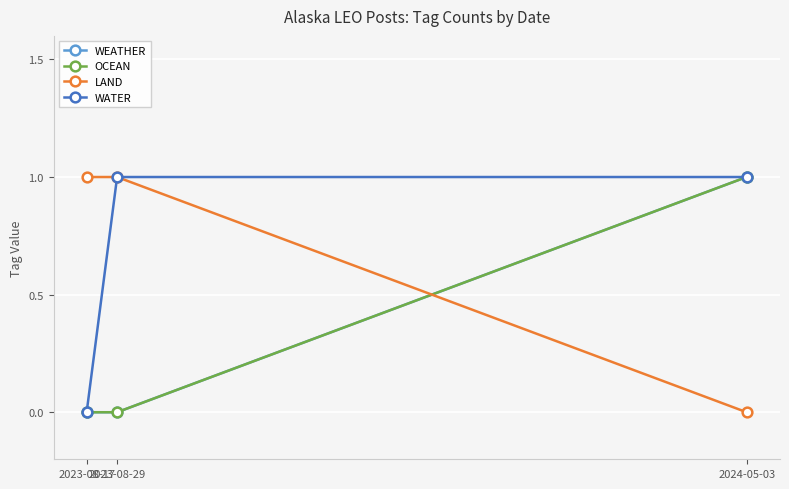

The value of OCEAN at 2023-08-17 is 0. True or false?

False